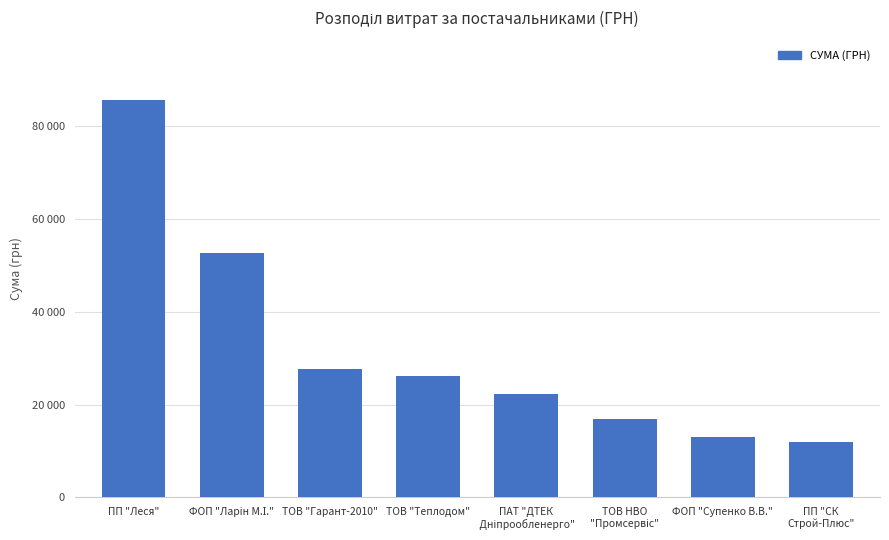

Are the bars horizontal?

No